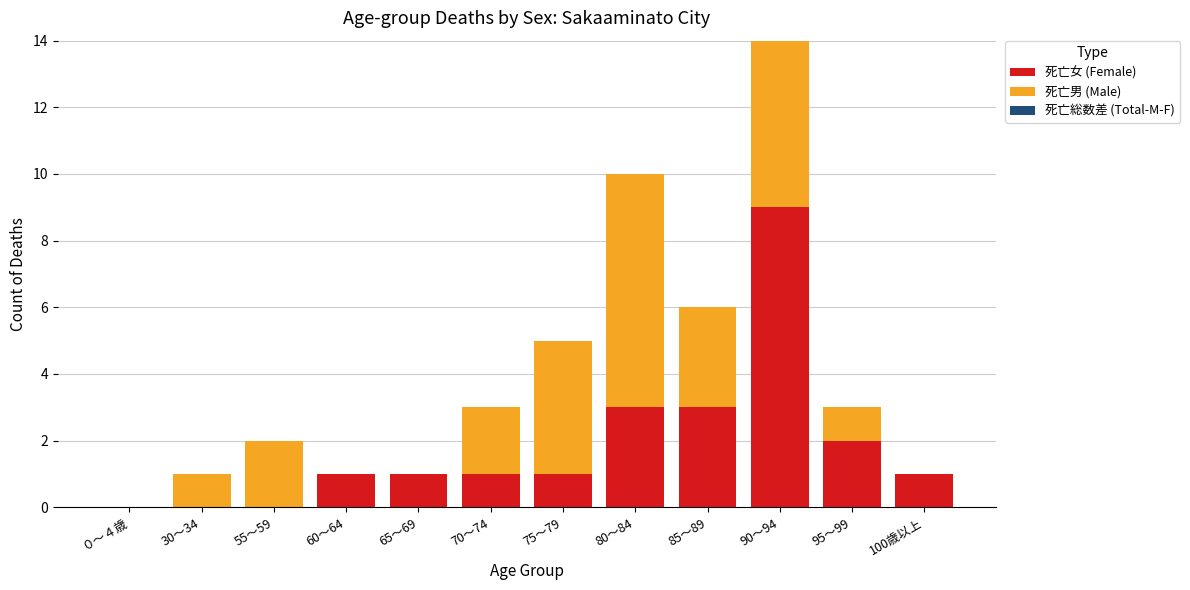

What is the sum of all 死亡女 (Female) values?

22